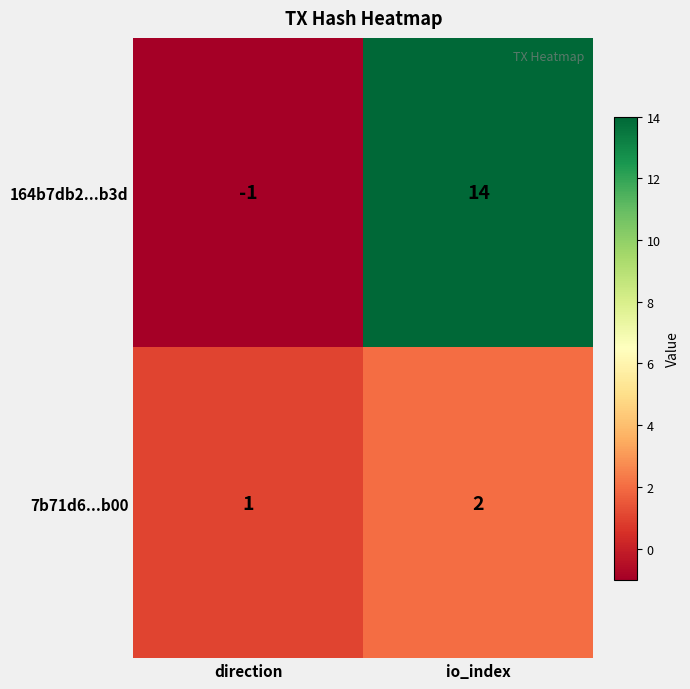

Reading left to right, list all the values displayed in this chart.

164b7db2...b3d: direction=-1	io_index=14
7b71d6...b00: direction=1	io_index=2